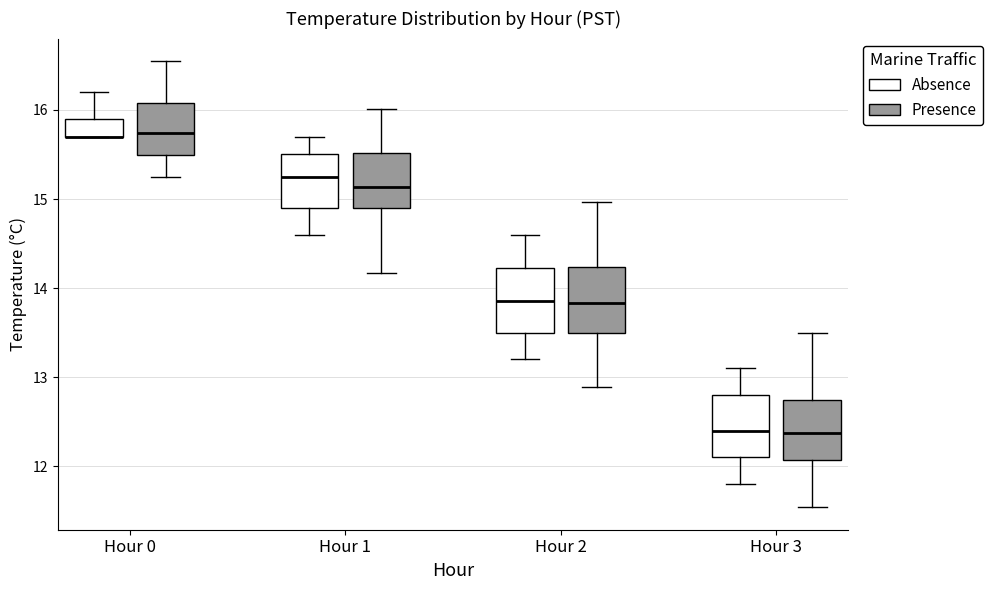

Where does the lower whisker of the box for Hour 2 (Absence) end on the y-axis? The values are not printed on the chart, so give them approximately, as read against the axis.

13.2